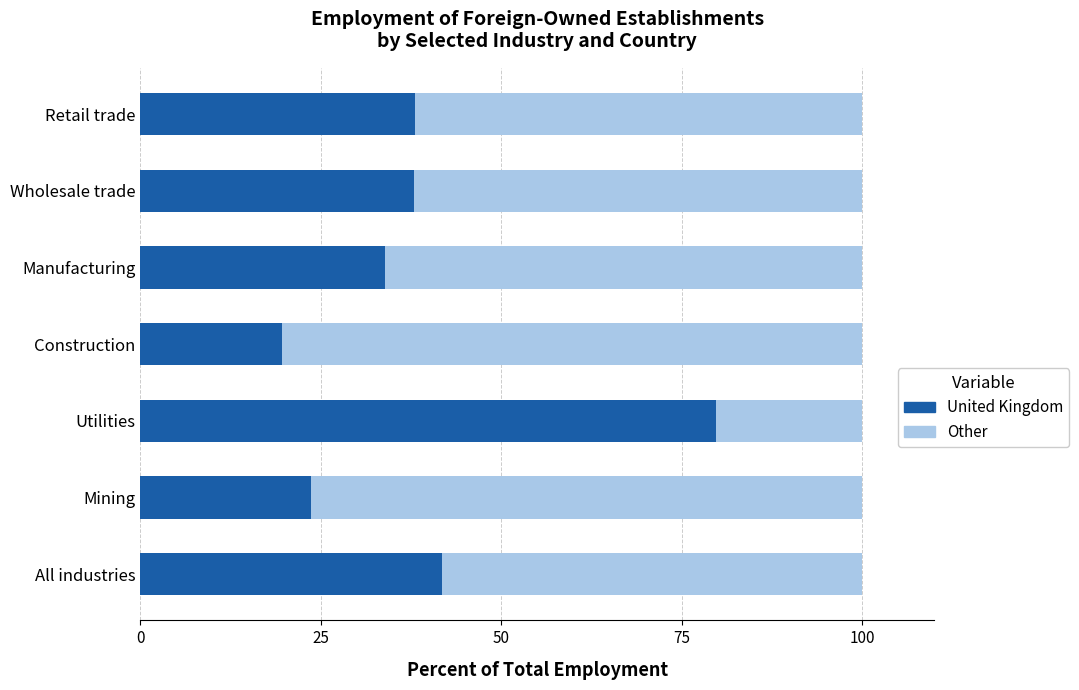

Which category has the highest value in the United Kingdom series?

Utilities